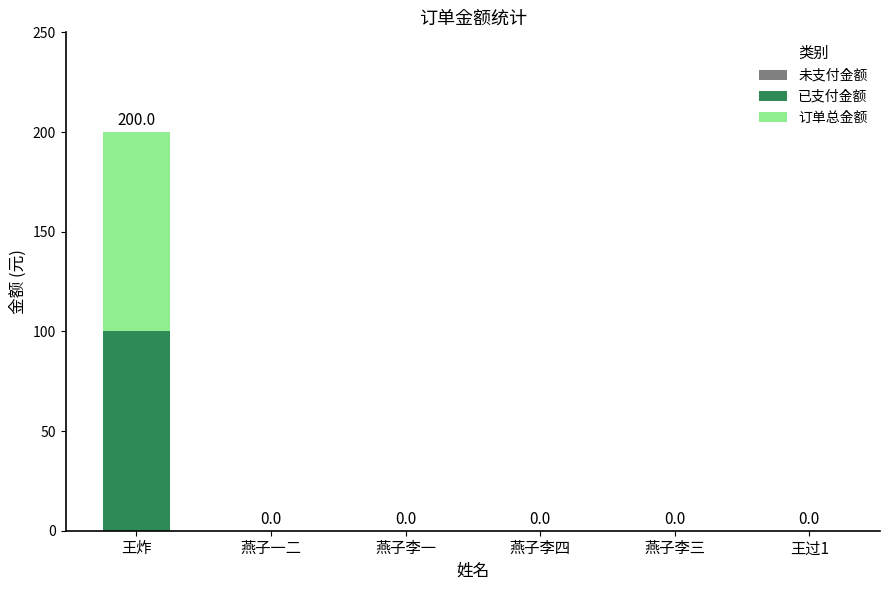

Does the chart contain stacked bars?

Yes